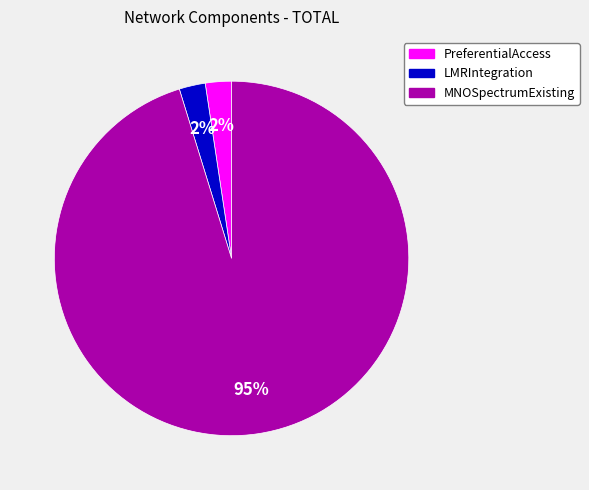

To the nearest percent, what is the combined percentage of LMRIntegration and MNOSpectrumExisting?

98%